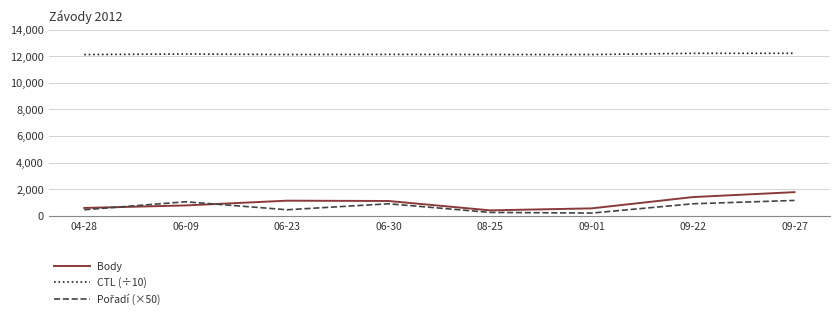

True or false: Body and CTL (÷10) cross at least once.

False